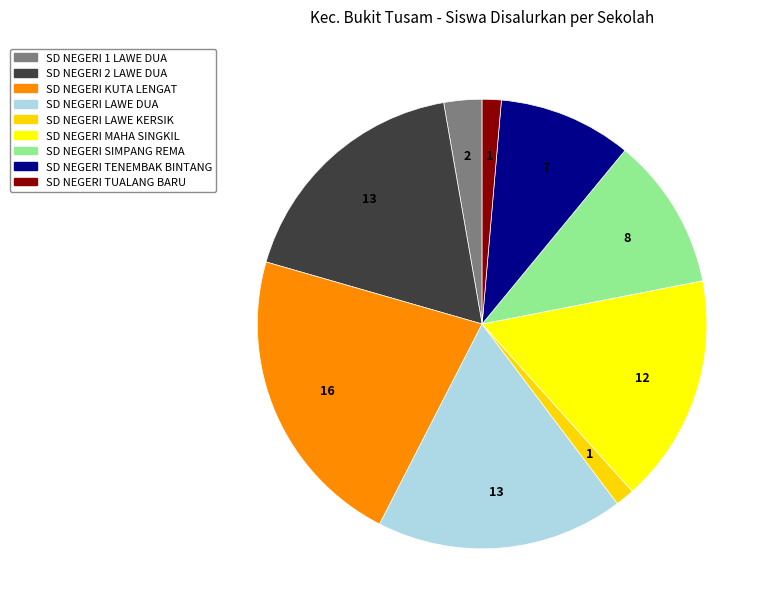

The SD NEGERI LAWE KERSIK slice represents 1% of the pie. True or false?

True